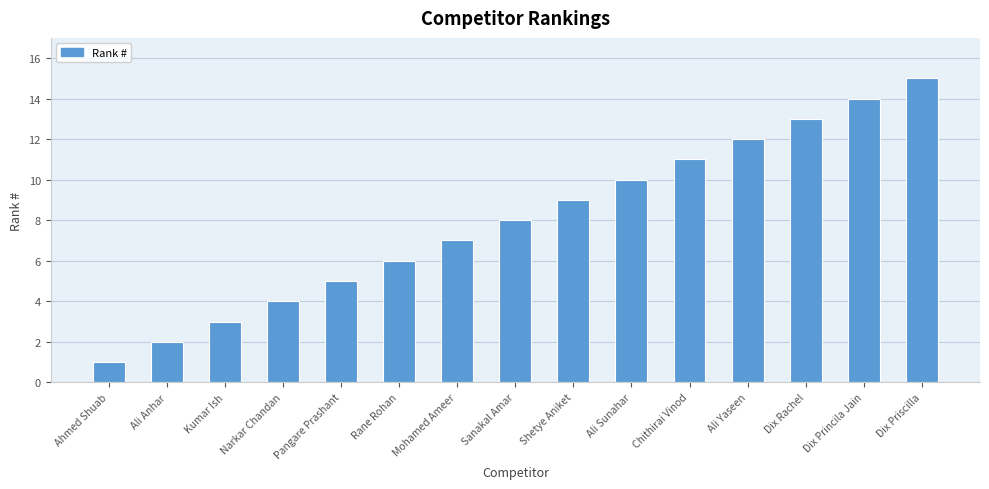

The value at Pangare Prashant is 5. True or false?

True